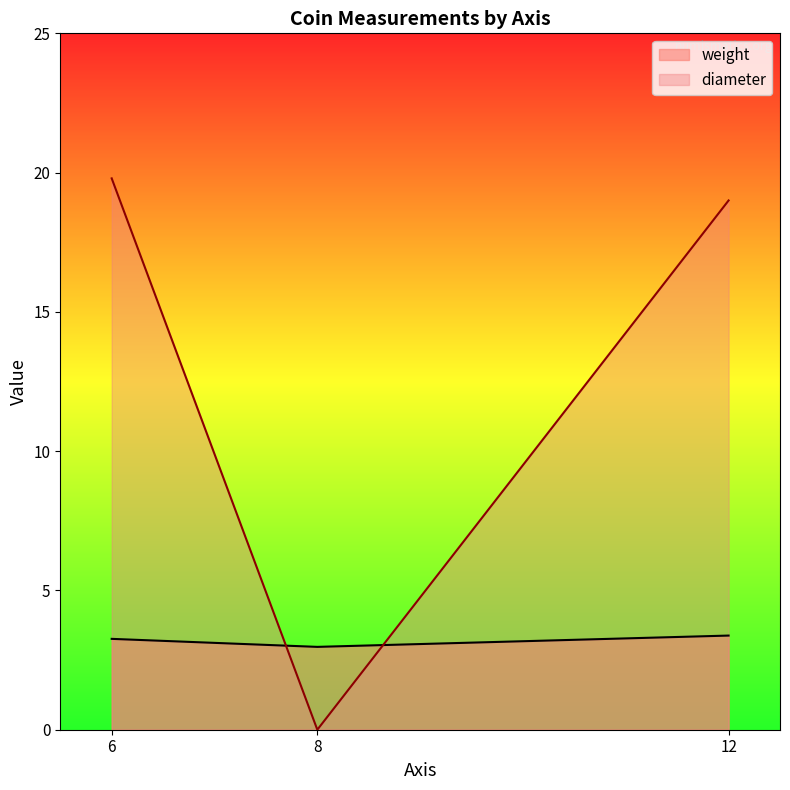

Rank the series at 6 from highest to lowest value.

diameter, weight